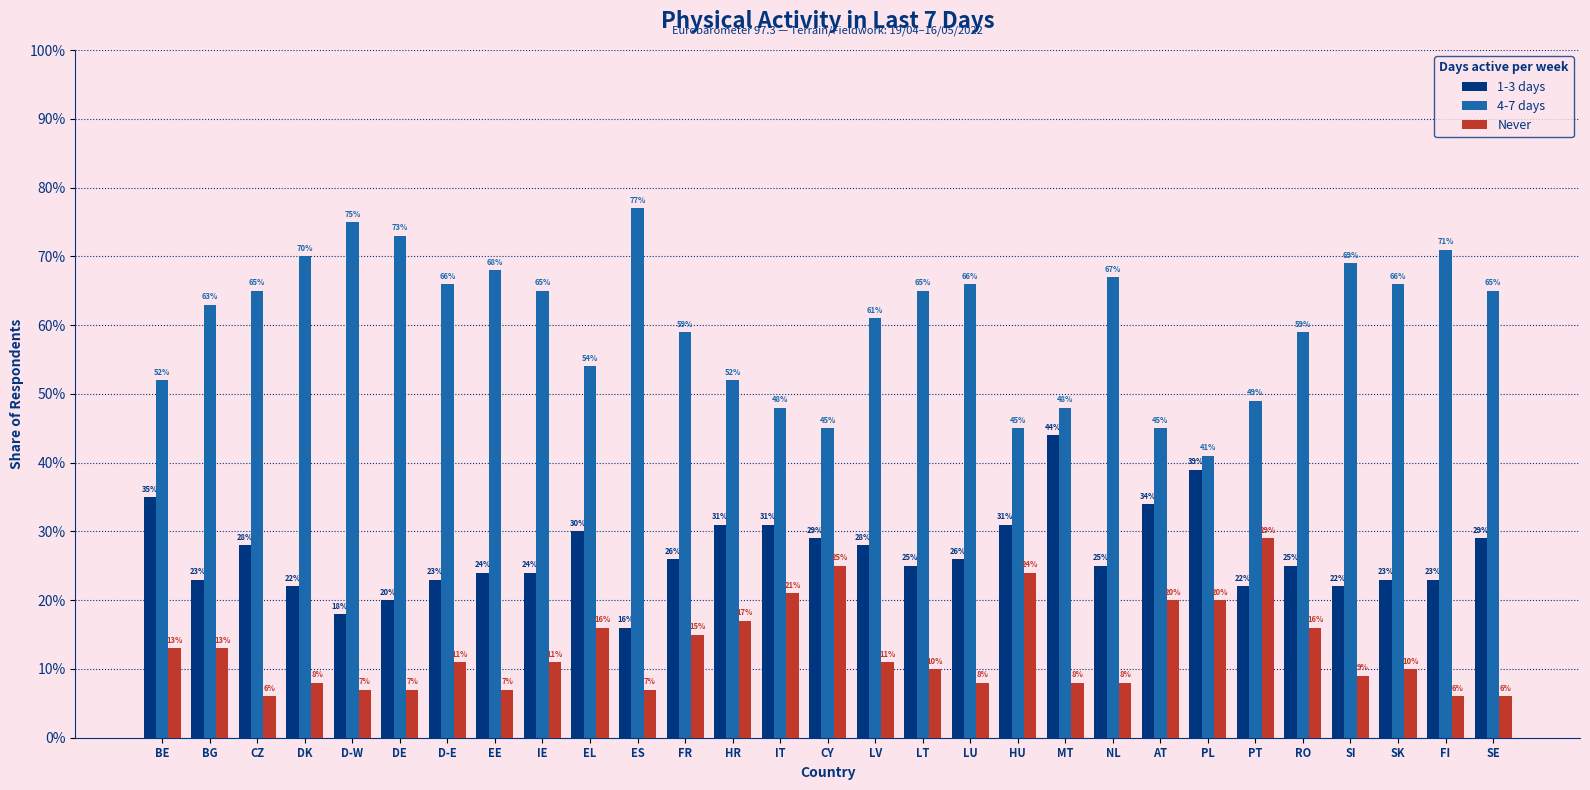

Does the chart contain stacked bars?

No